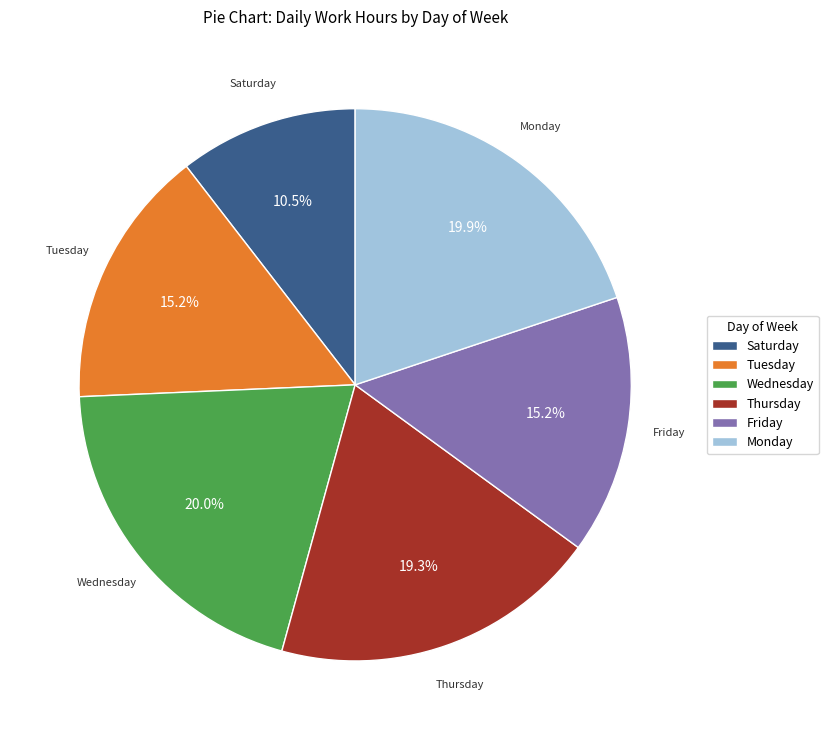

Which category has the smallest portion of the pie?

Saturday